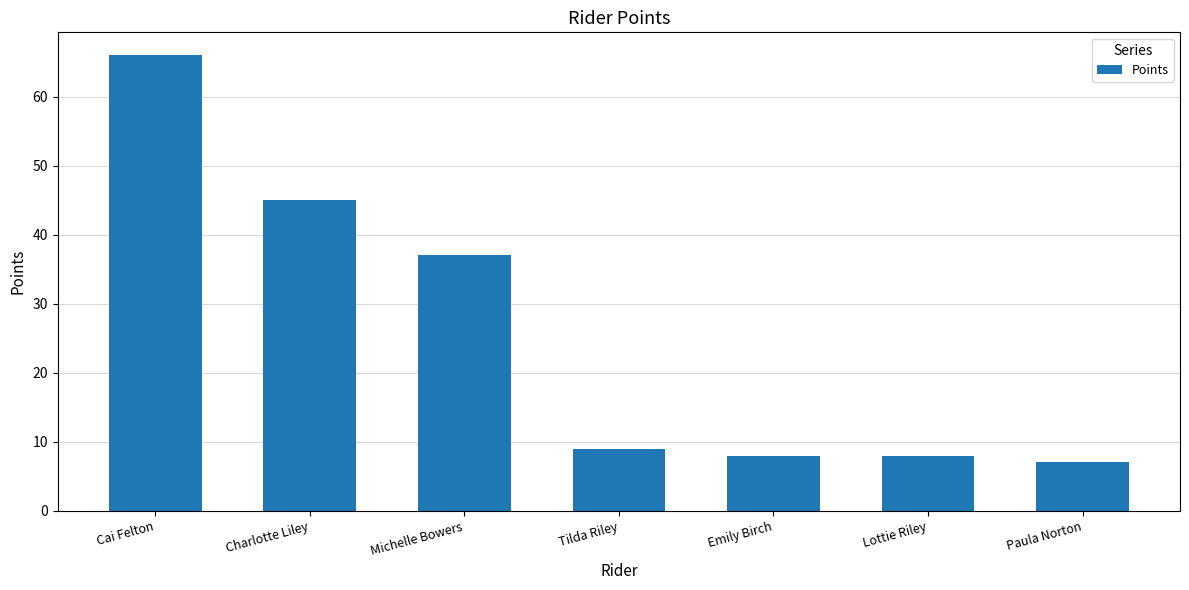

What is the smallest value displayed?

7